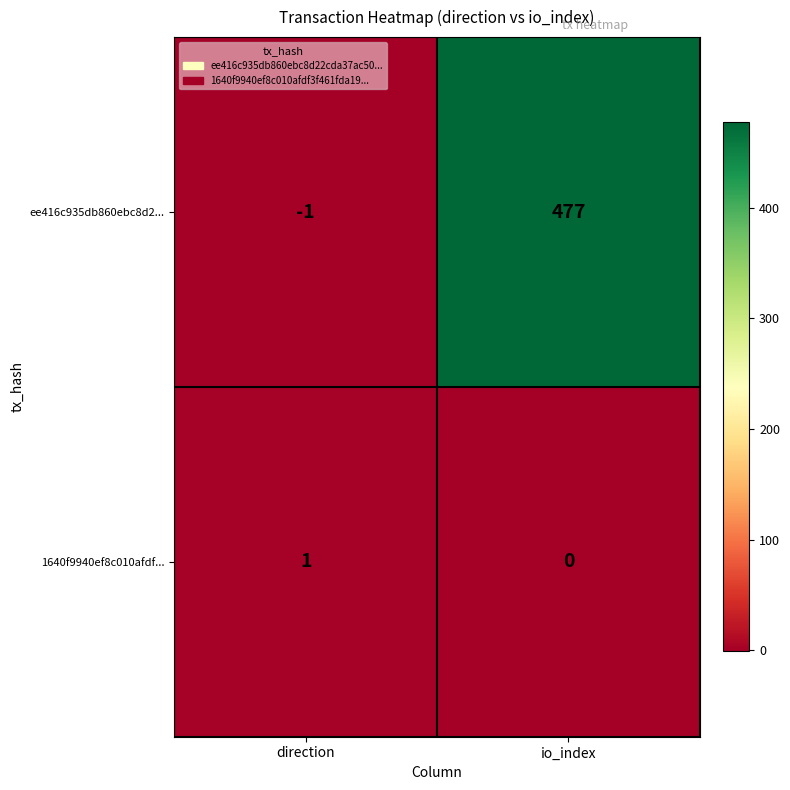

The value of ee416c935db860ebc8d2... at io_index is 231. True or false?

False